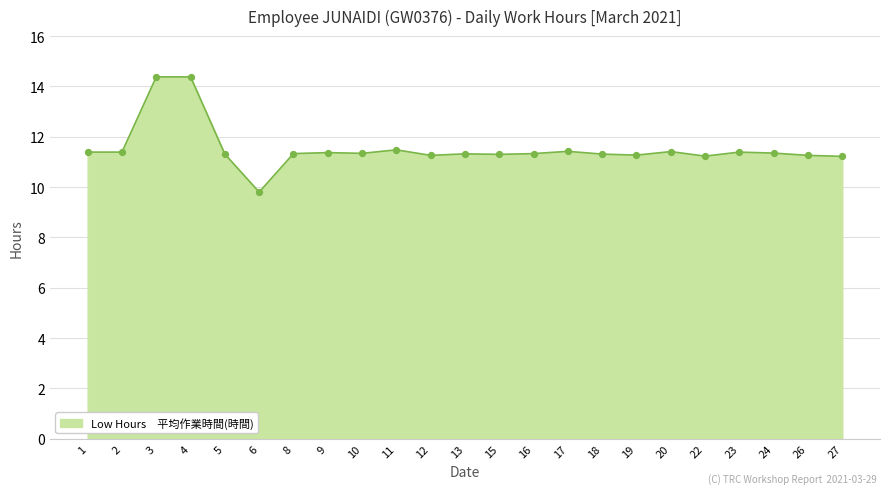

What is the change in value from 3 to 24?

-3.0